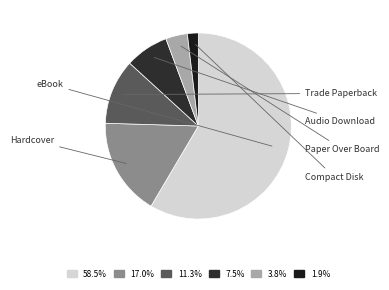

How many segments does this pie chart have?

6